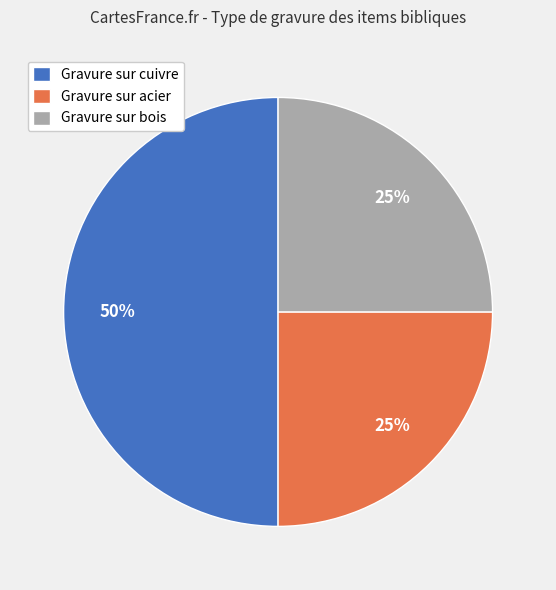

What is the largest slice in the pie chart?

Gravure sur cuivre